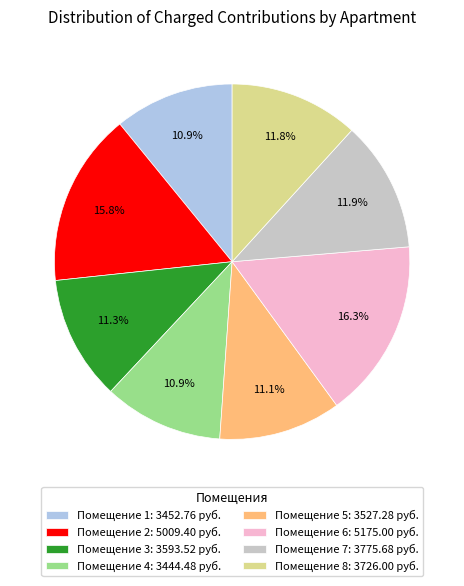

How many slices are in this pie chart?

8